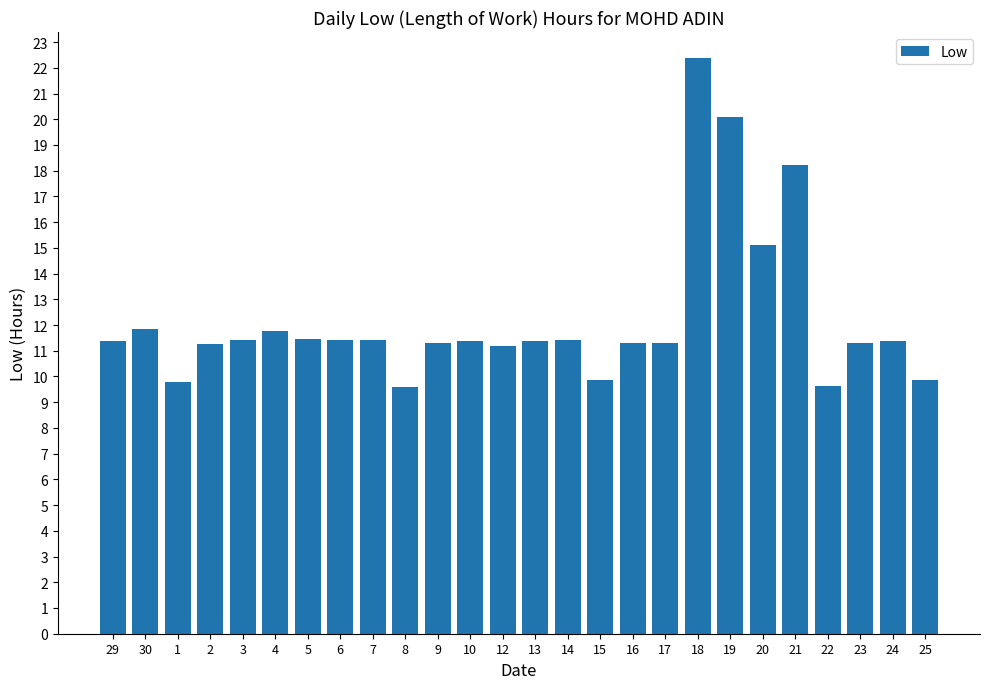

What is the change in value from 8 to 12?

+1.6